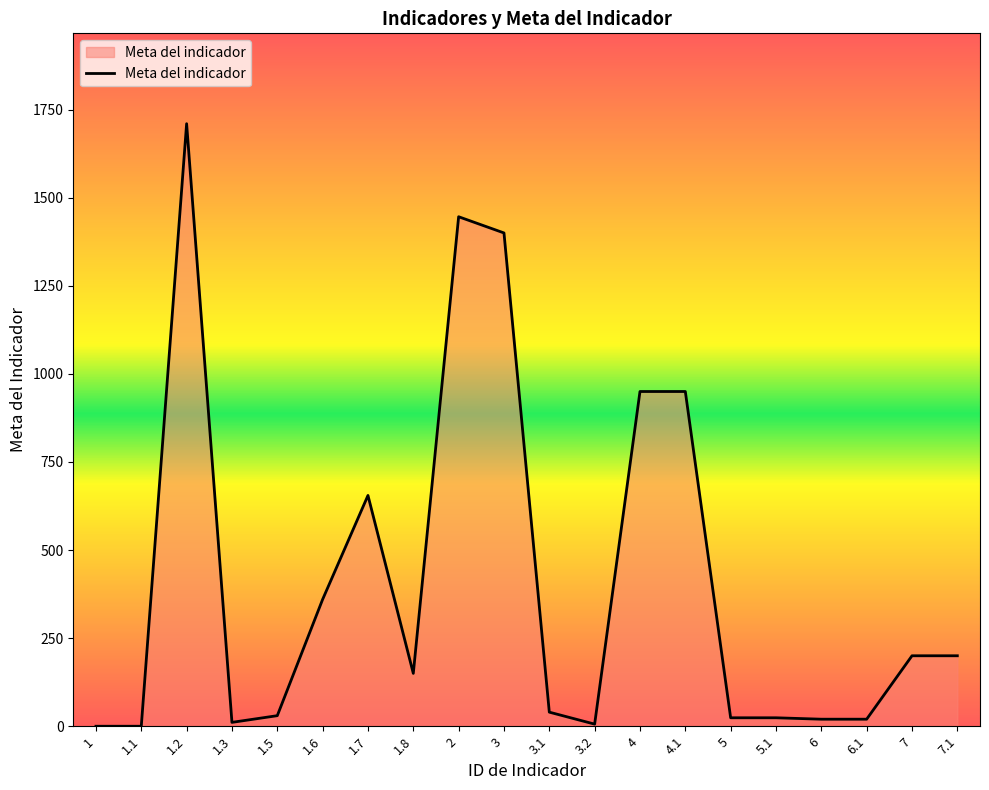

What is the average value?

410